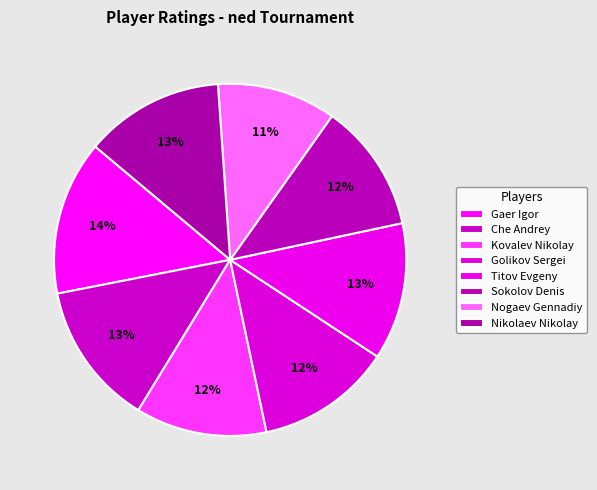

To the nearest percent, what portion does Golikov Sergei represent?

12%